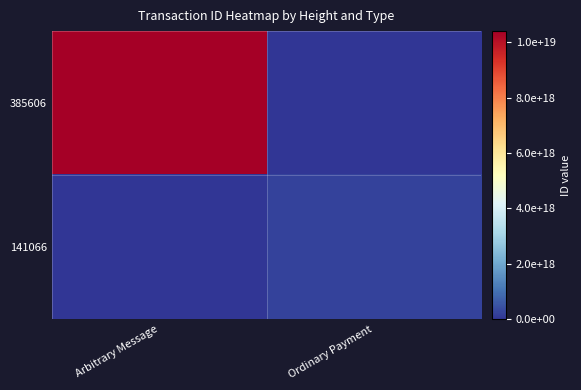

Which series has the widest spread of values?

385606